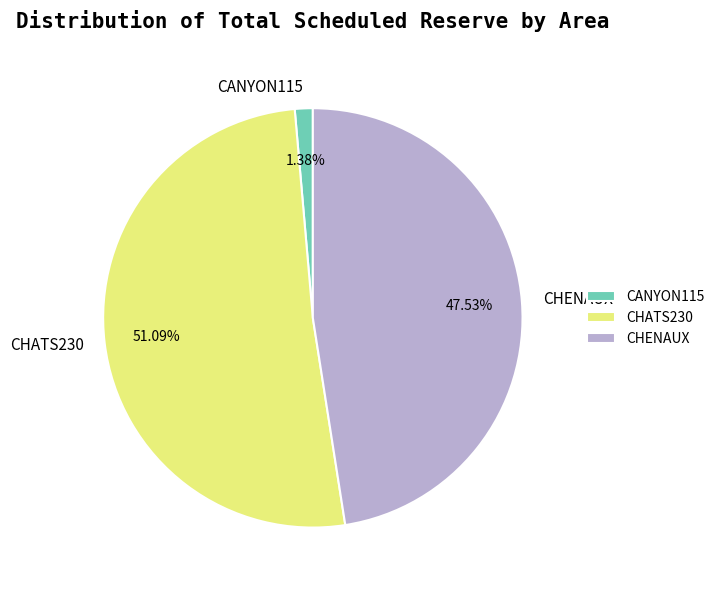

Is there a majority slice in this chart?

Yes